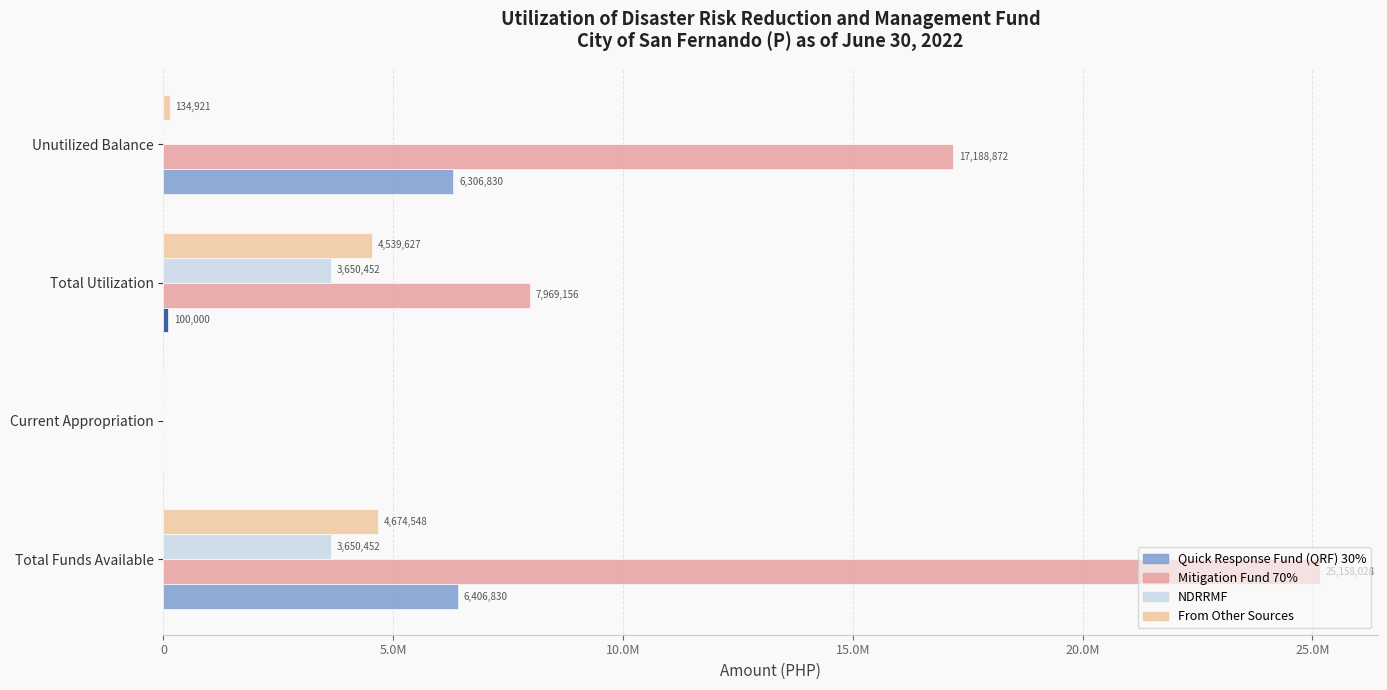

Which series has the largest total across all categories?

Mitigation Fund 70%